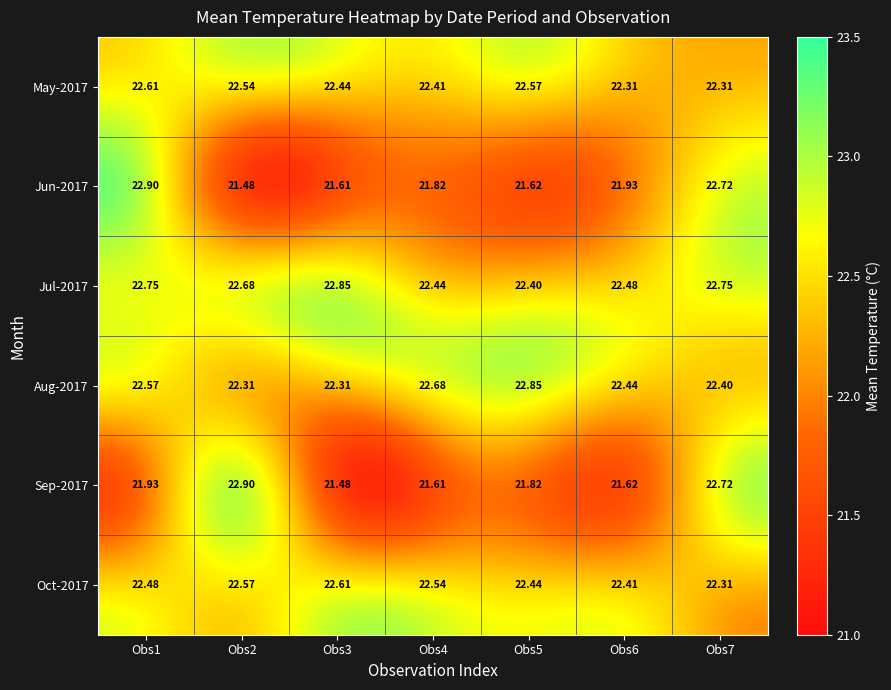

What is the total value across all series at Obs7?

135.2